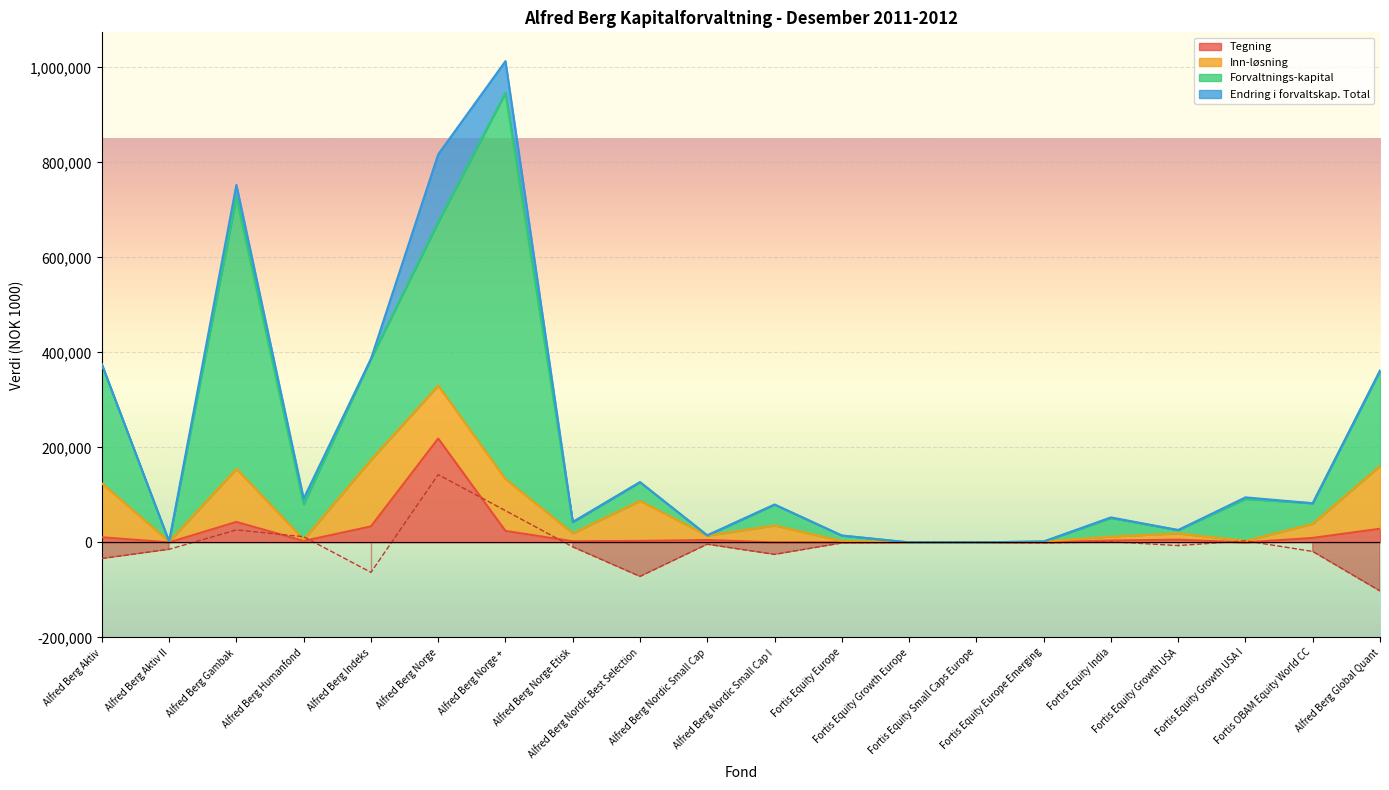

What is the total value across all series at Fortis Equity Growth USA I?

3253